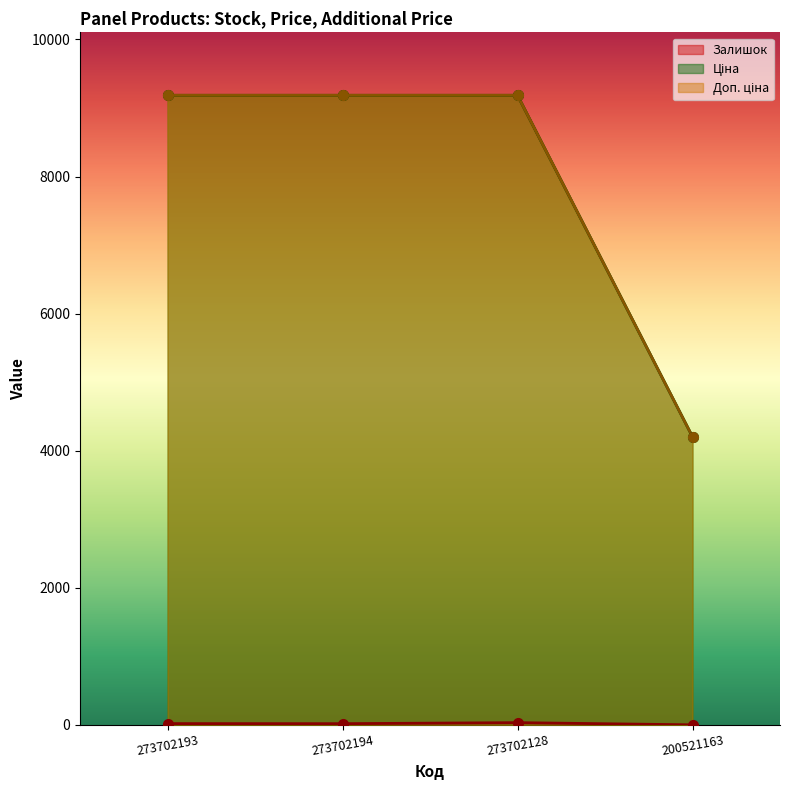

Between 273702194 and 273702128, which series saw the biggest shift?

Залишок